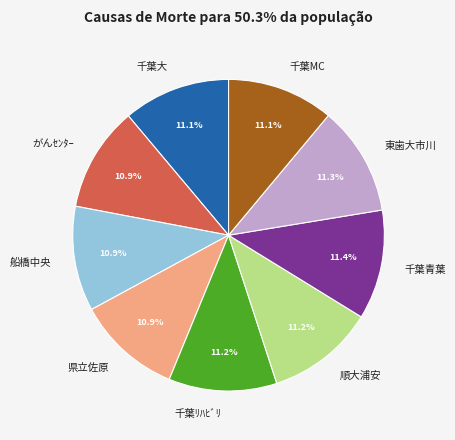

Is there a majority slice in this chart?

No